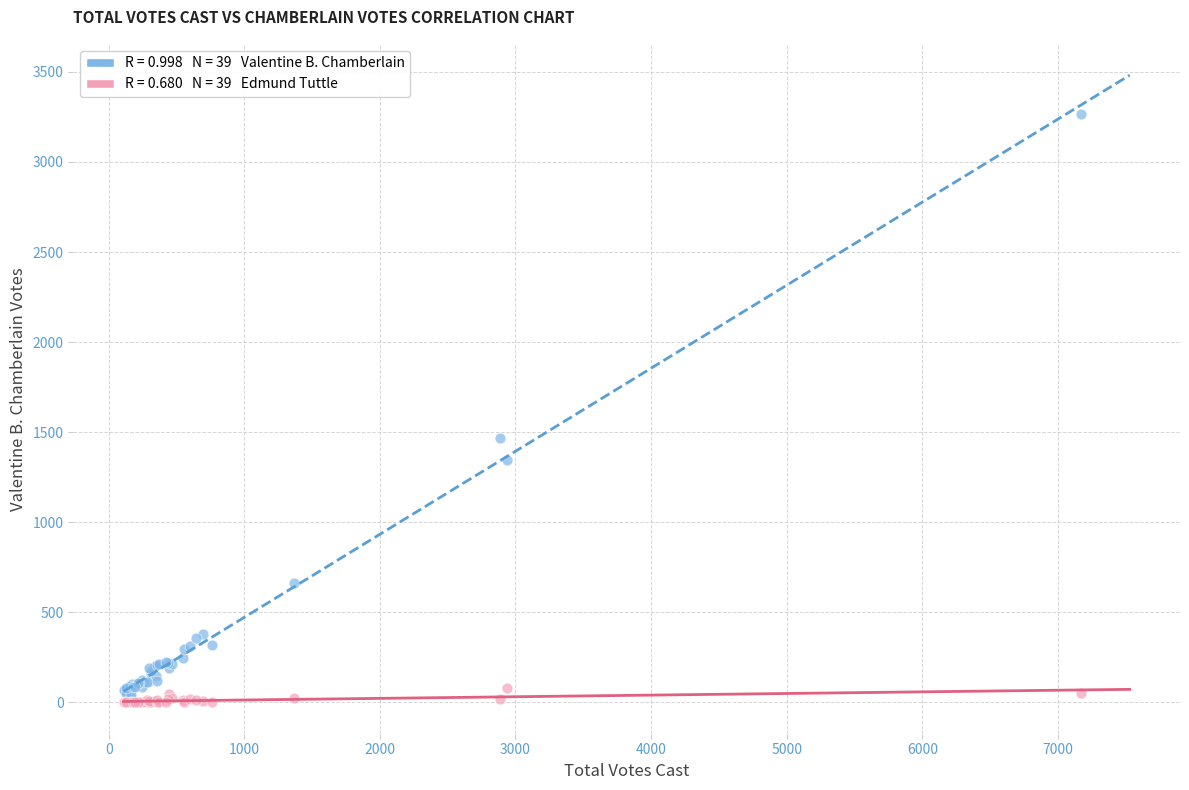

Across all series, what Y value is closest to 1634?

1469